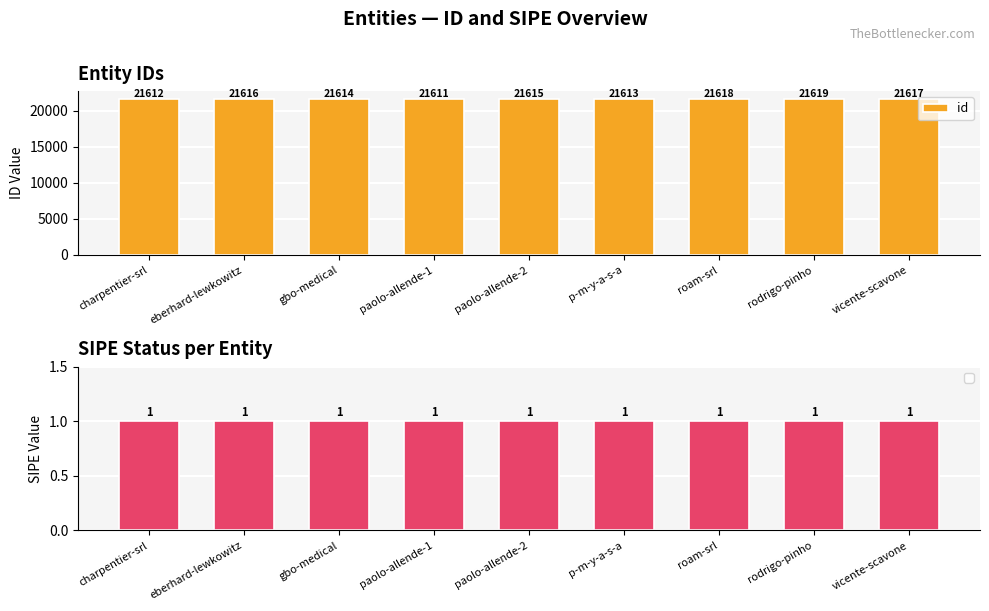

How many distinct data groups are displayed?

1